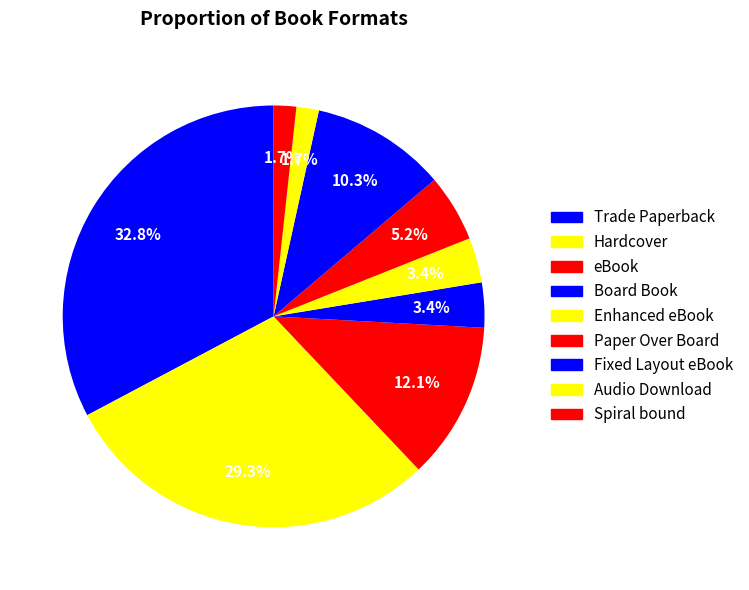

Which slice is the largest?

Trade Paperback